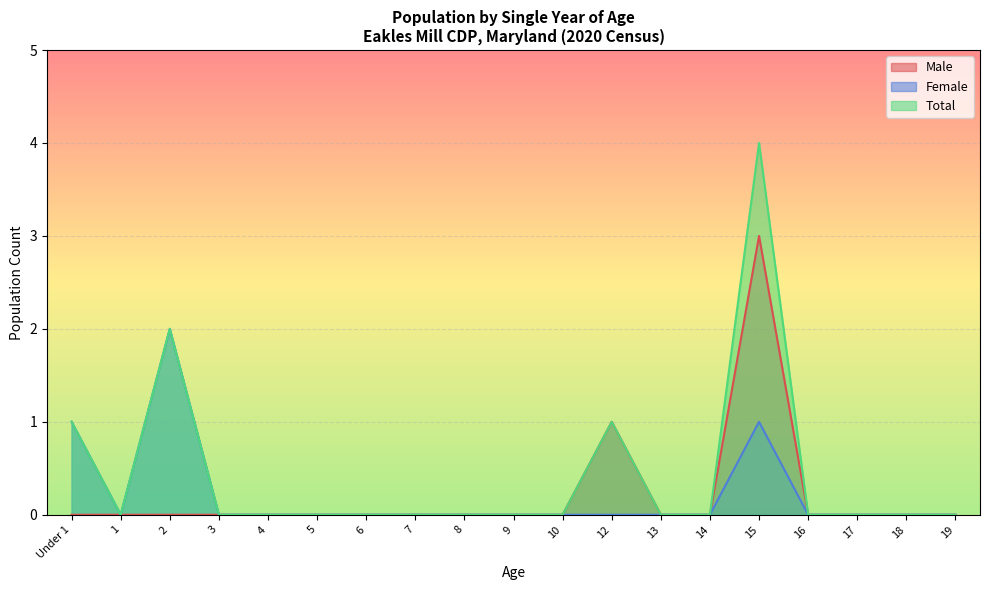

How many lines are shown in the chart?

3